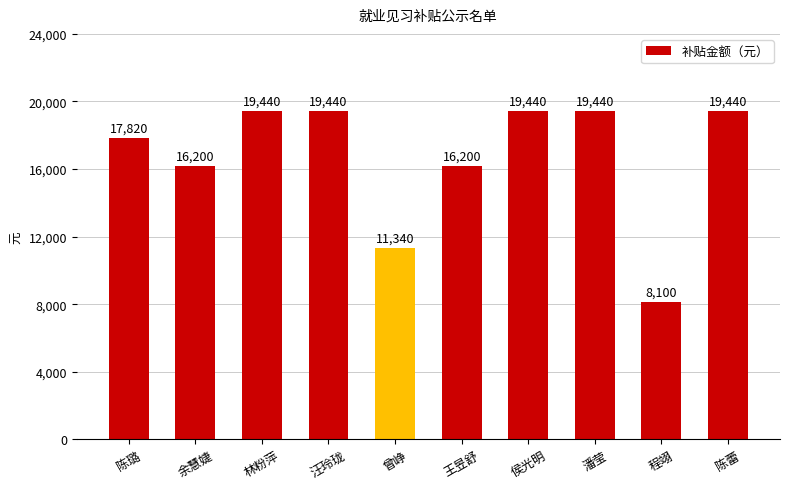

What is the minimum value shown in the chart?

8100